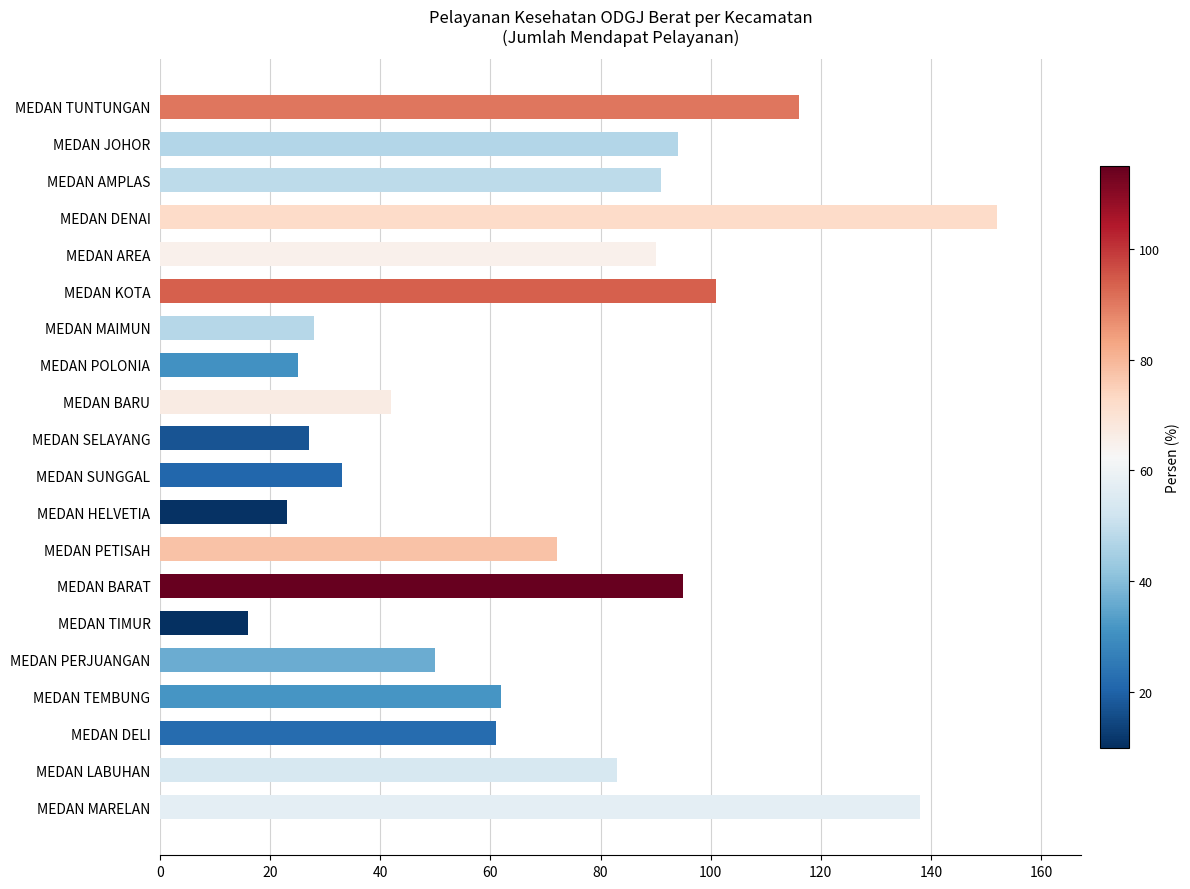

The value at MEDAN SELAYANG is 27. True or false?

True